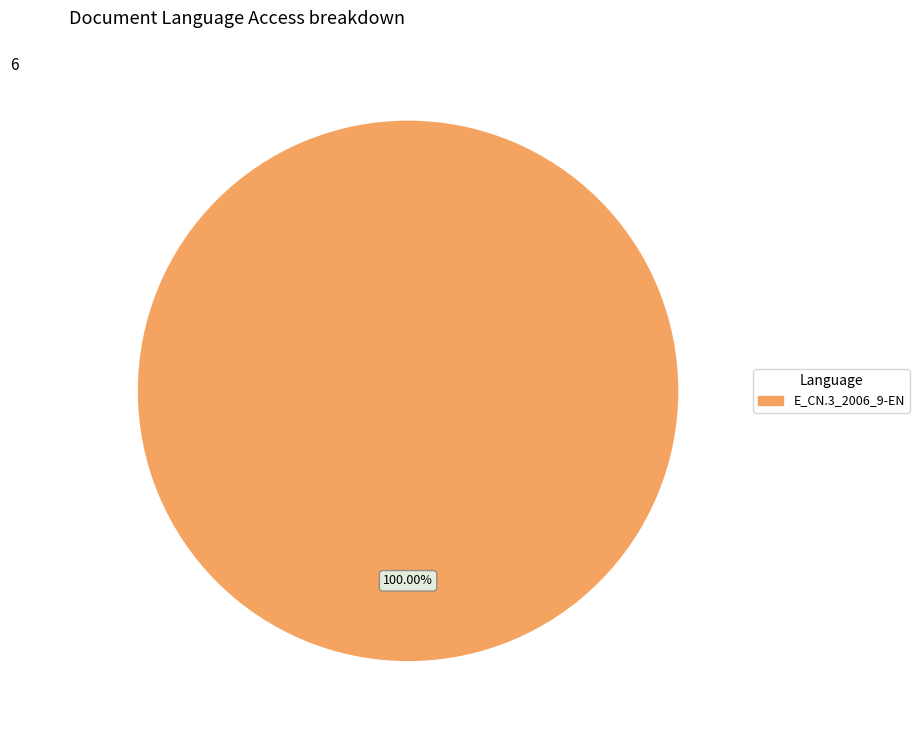

Is E_CN.3_2006_9-EN the majority of the pie?

Yes